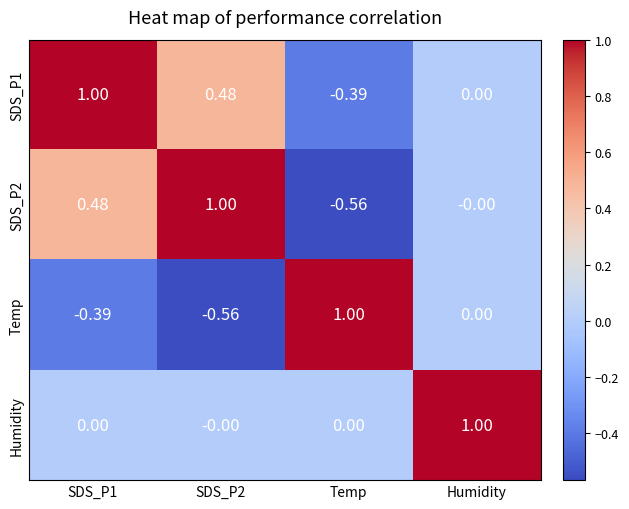

What is the maximum value shown in the chart?

1.0